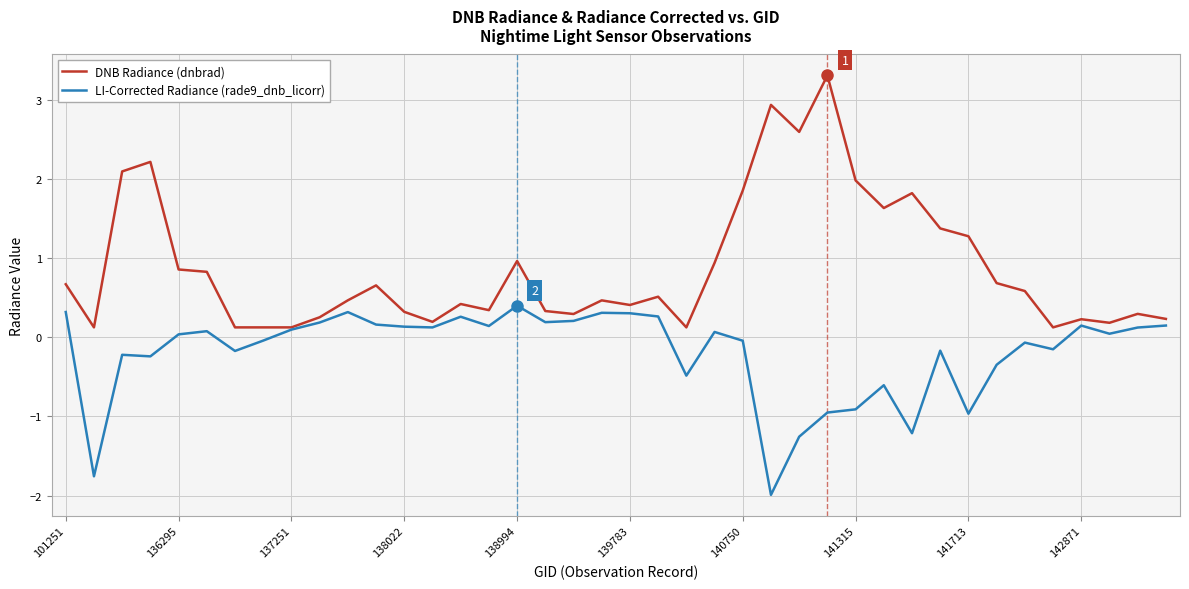

List the series in order of their peak value, lowest first.

LI-Corrected Radiance (rade9_dnb_licorr), DNB Radiance (dnbrad)